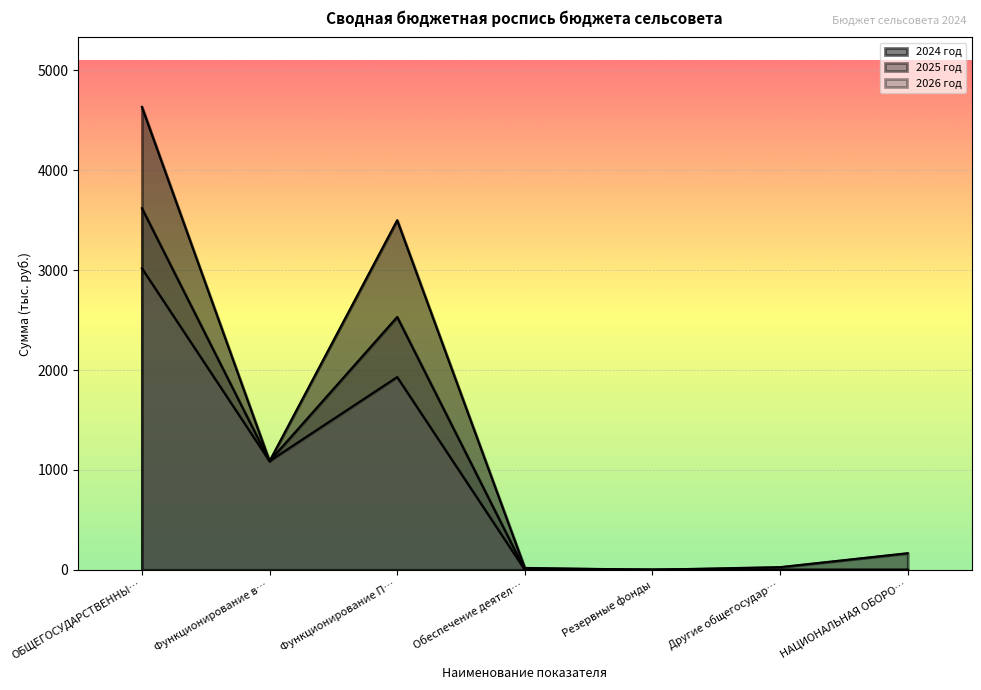

Is it true that 2025 год equals 1600.3 at Обеспечение деятел…?

False